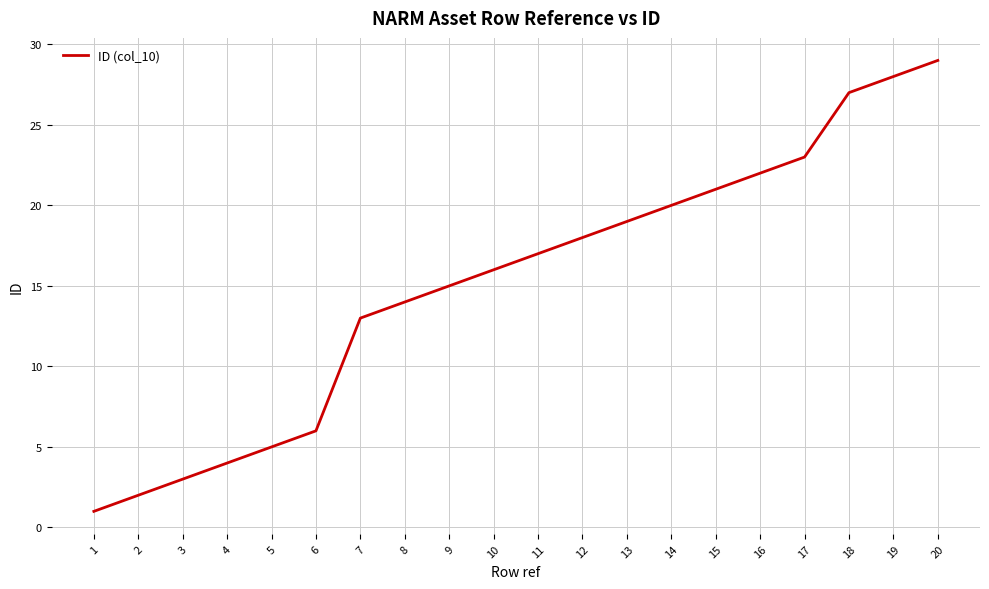

What is the sum of the values at 5 and 13?

24